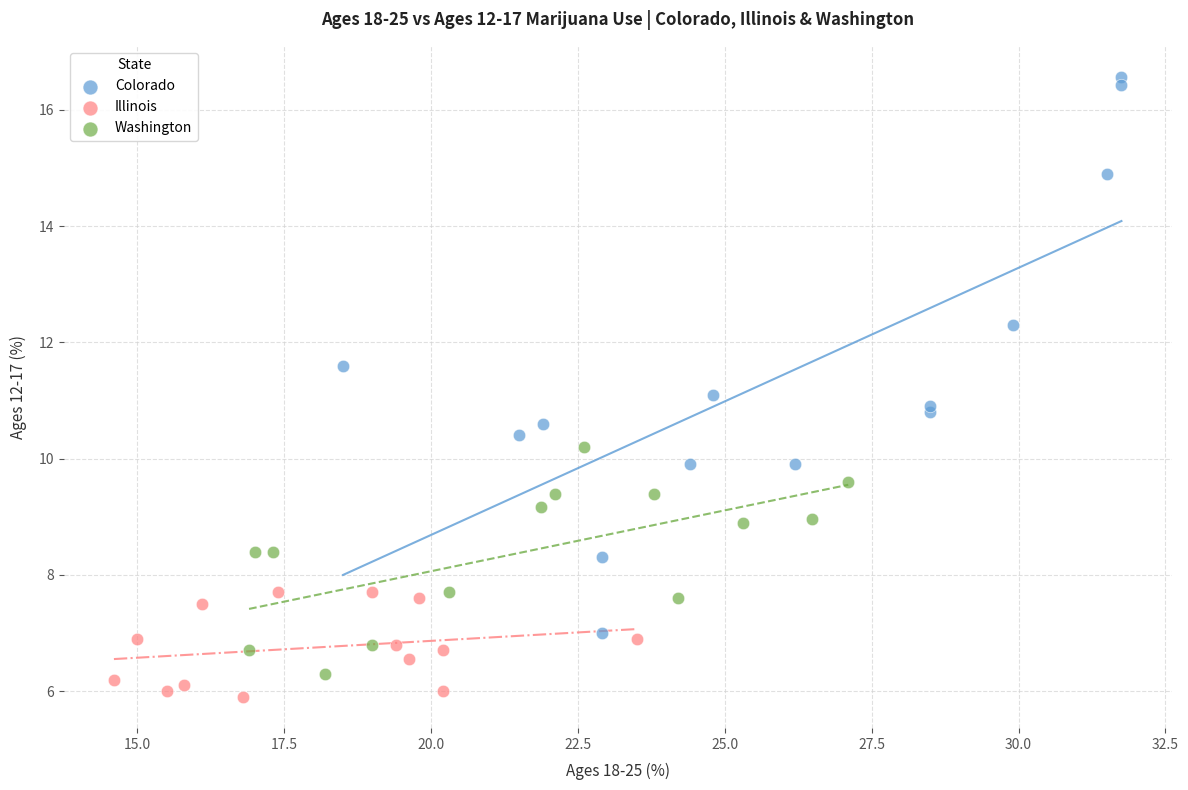

Which series contains the highest Y value?

Colorado